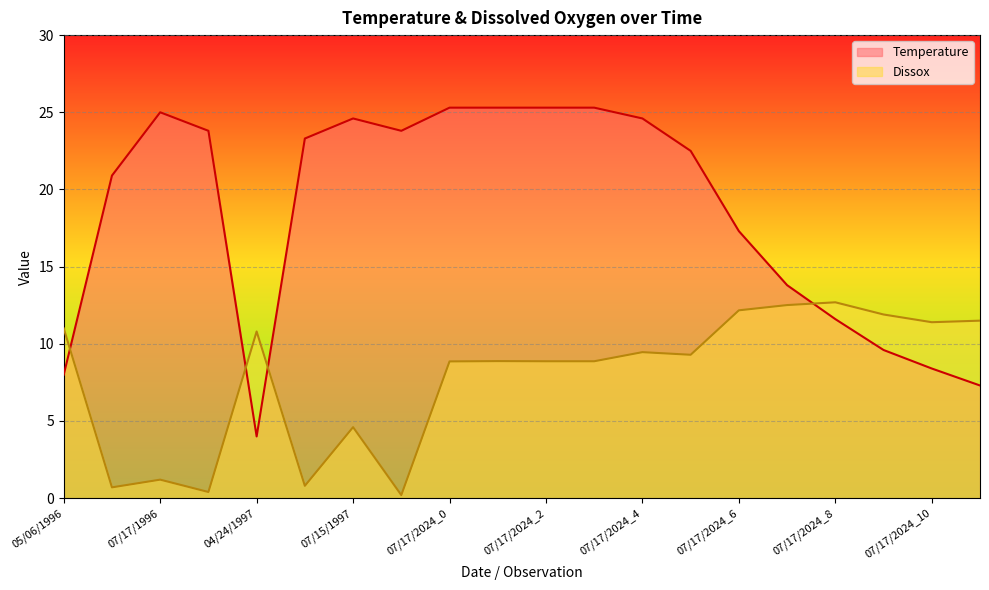

At how many categories does at least one series exceed 4?

20